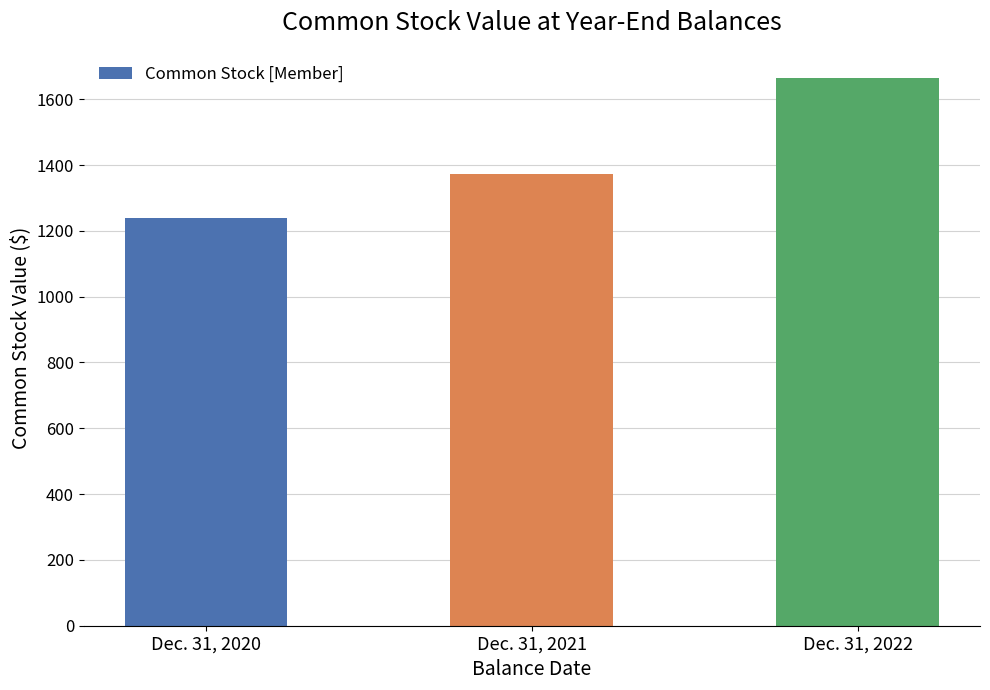

Between Dec. 31, 2020 and Dec. 31, 2022, which is larger?

Dec. 31, 2022